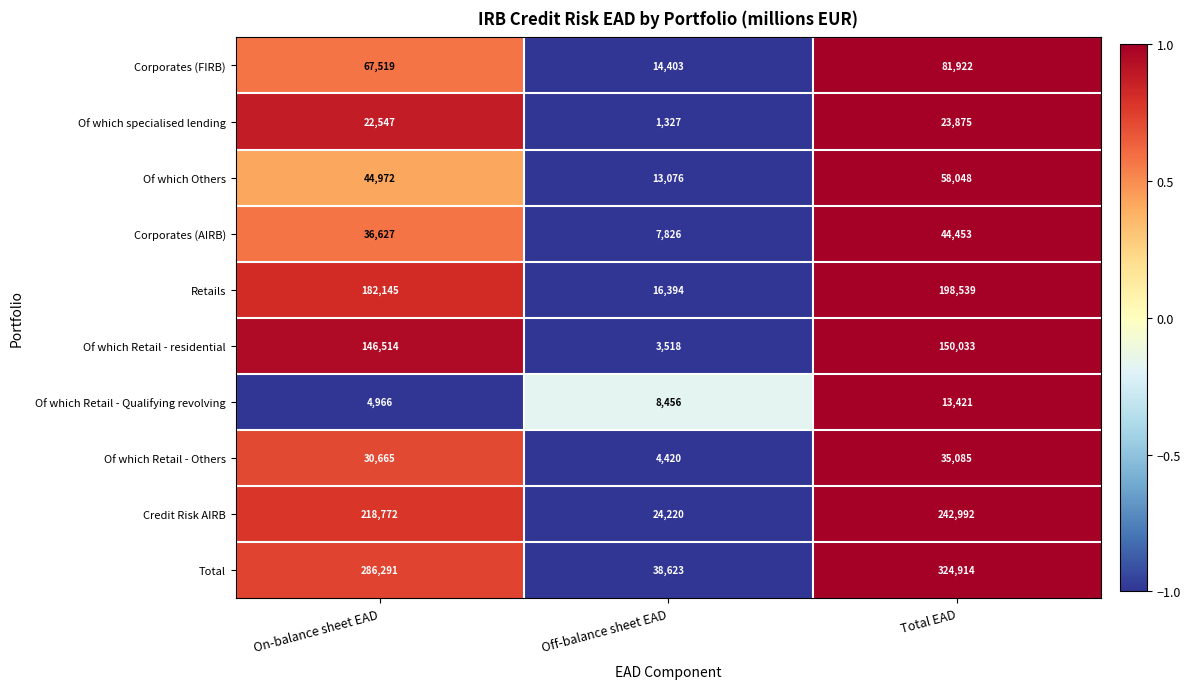

What is the difference between the maximum and minimum values in the Of which Retail - Others series?

30665